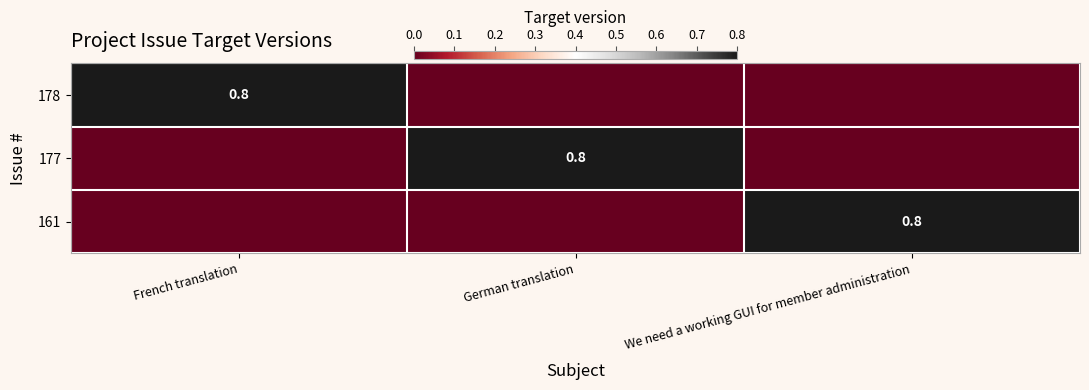

Which has a higher value, French translation or German translation?

French translation